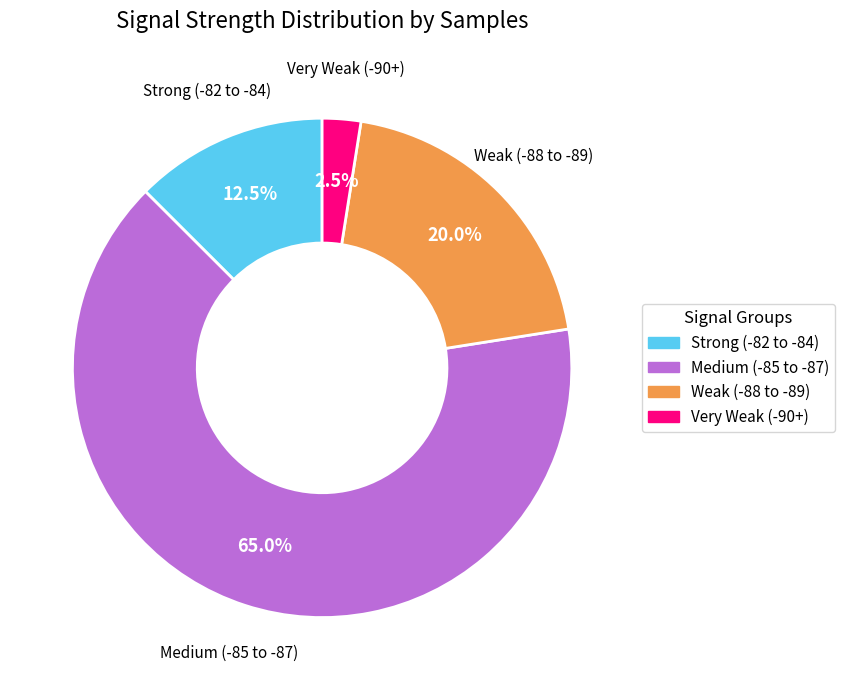

Is there any slice that represents more than half of the pie?

Yes